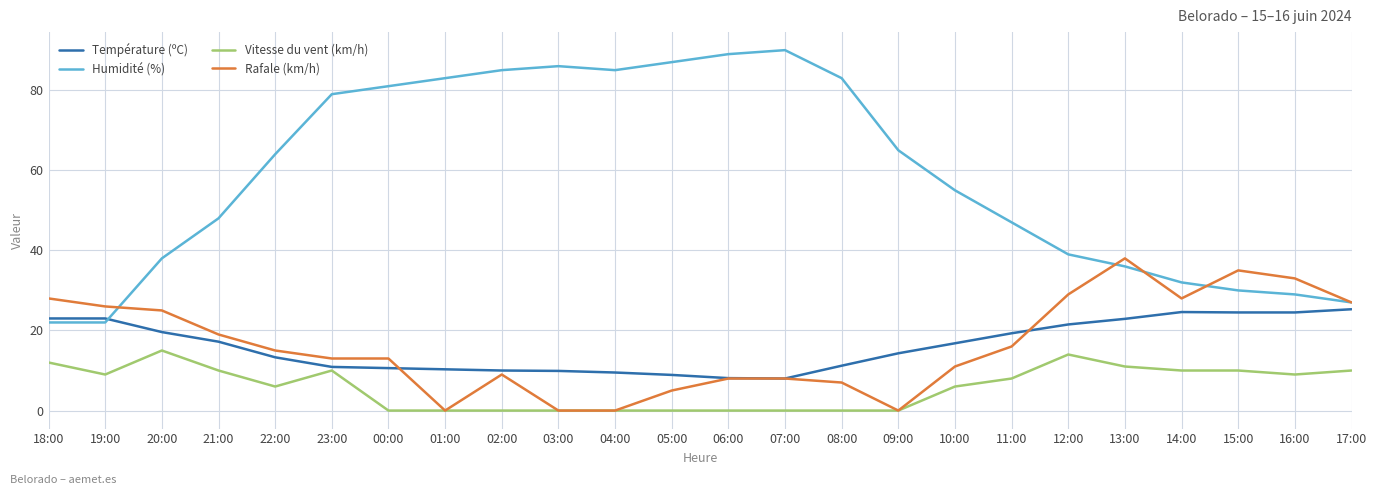

Which series has the largest range (max minus min)?

Humidité (%)